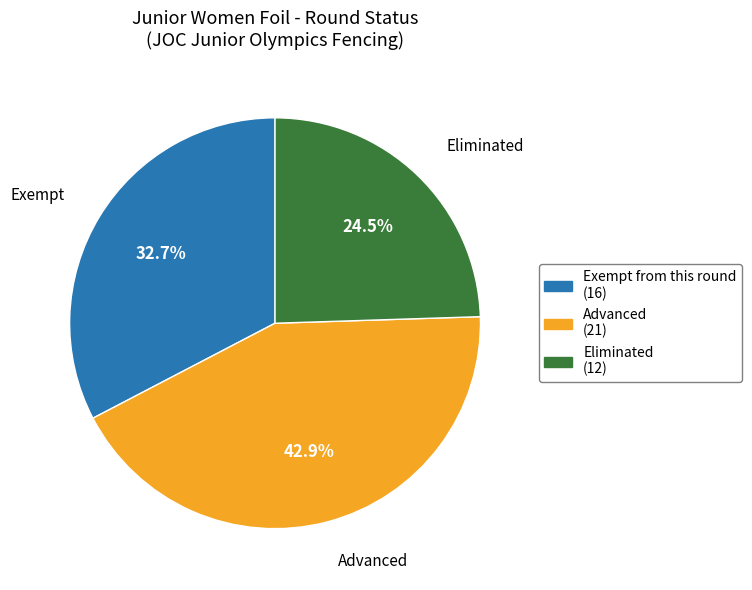

The Advanced slice represents 43% of the pie. True or false?

True